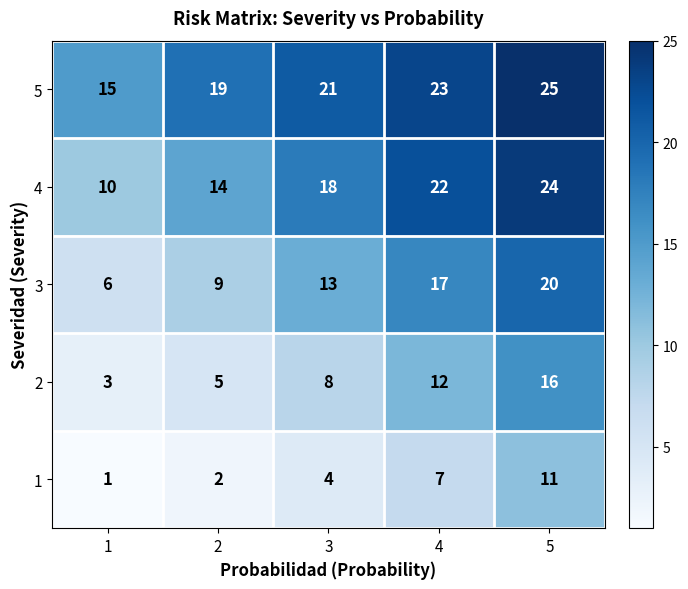

What value does the 3 series have at 1, to the nearest 5?

5